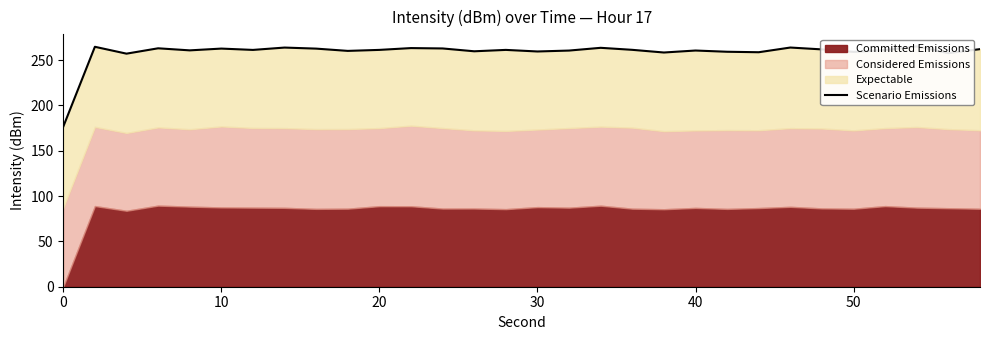

True or false: there are more than 2 points higher than both neighbors.

True